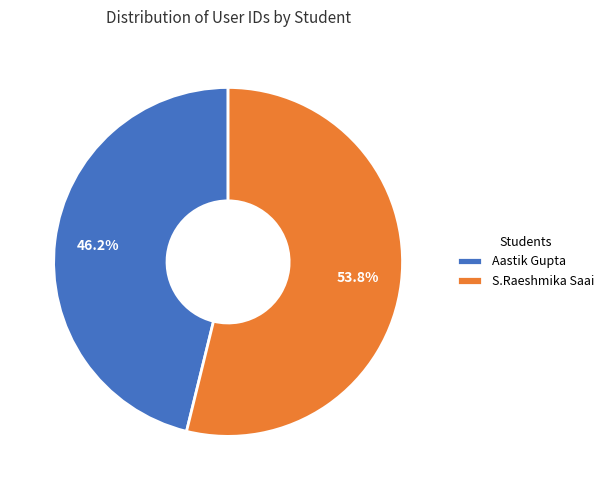

To the nearest percent, what portion does S.Raeshmika Saai represent?

54%